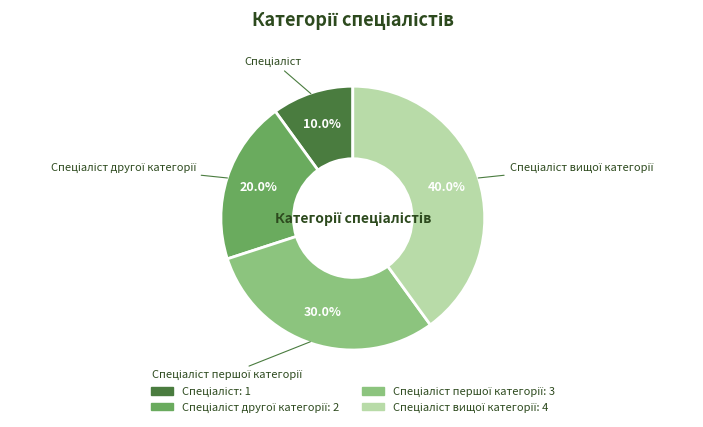

Is there a majority slice in this chart?

No